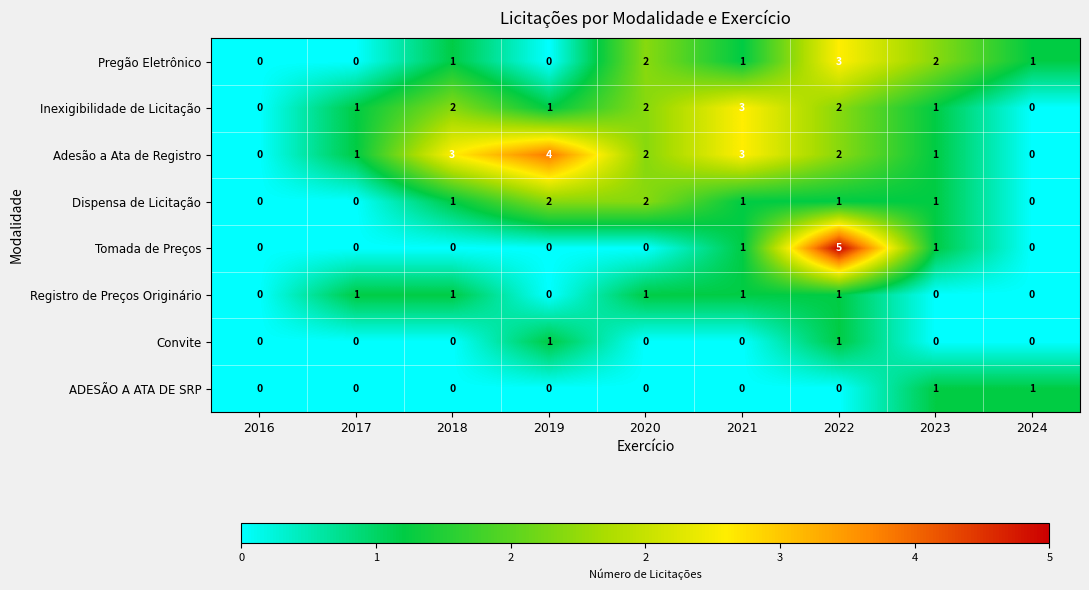

Which series has the widest spread of values?

Tomada de Preços